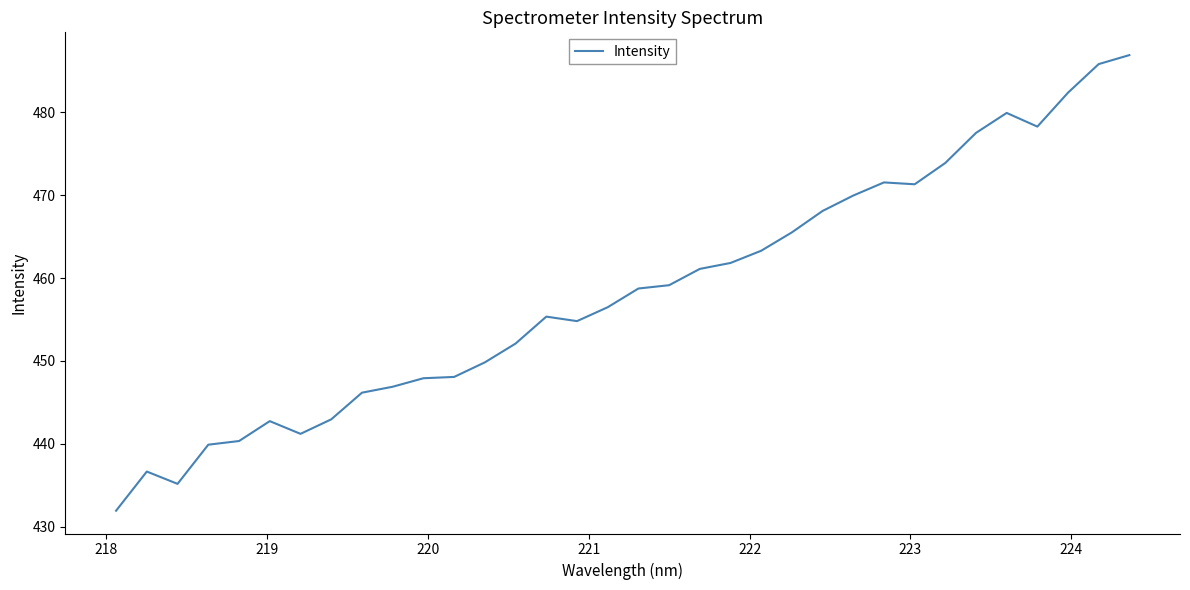

What is the average value?

458.3